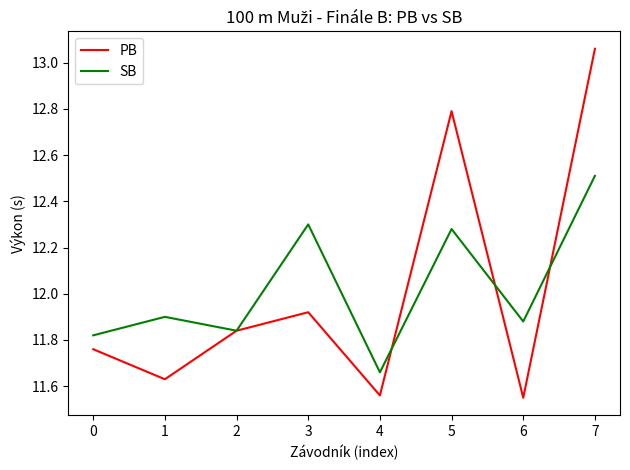

Which category has the highest value in the PB series?

7